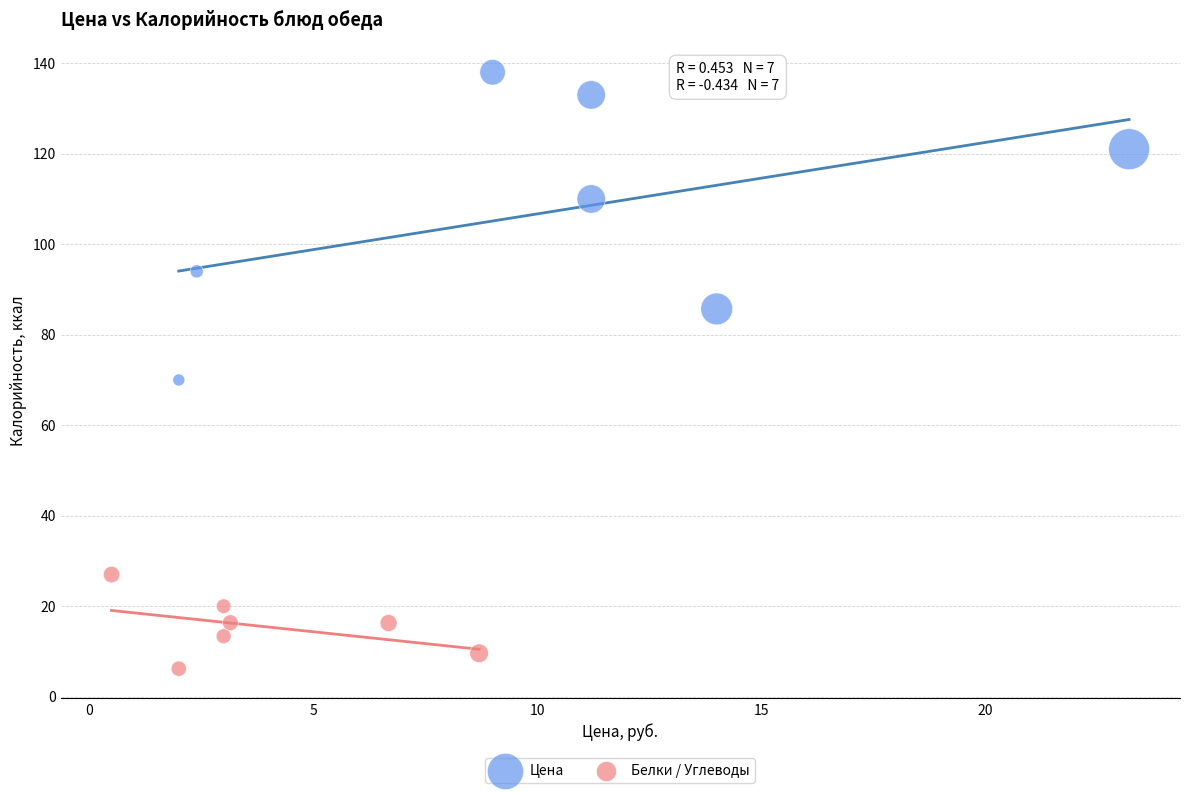

Which series contains the lowest Y value?

Белки / Углеводы